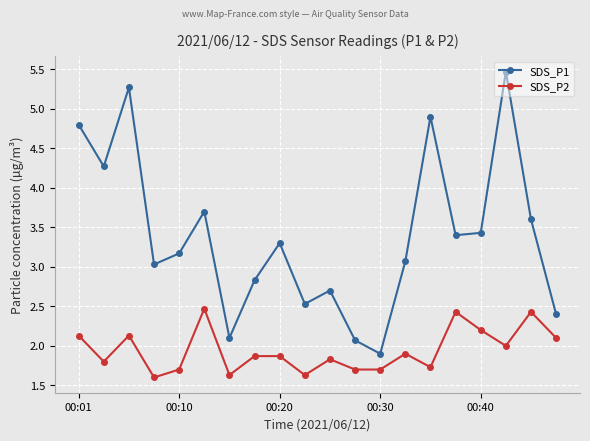

What is the value of the SDS_P1 point at the 18th from the left?

5.5